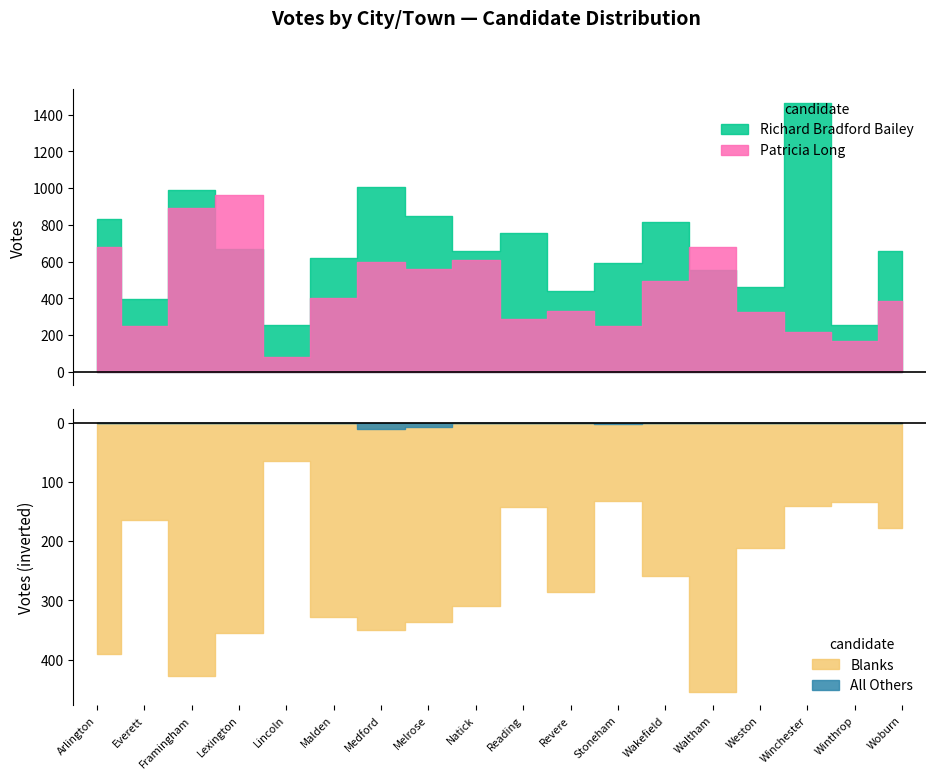

Which series has the largest range (max minus min)?

Richard Bradford Bailey